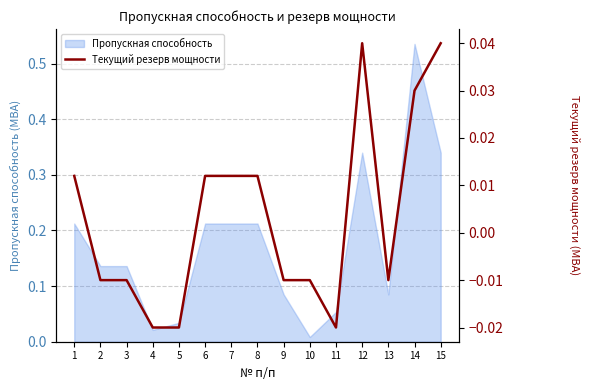

Where is the data nearest to the value 0?

2